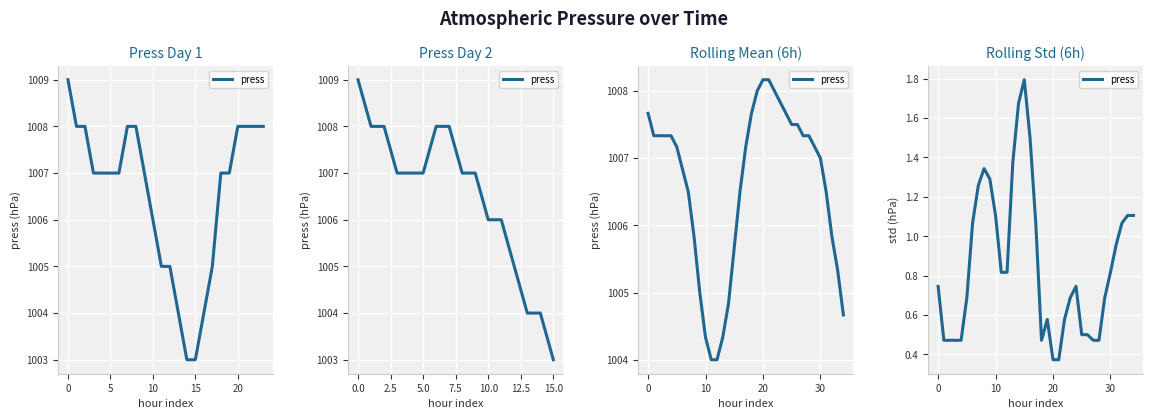

Does the chart display data point markers on the line(s)?

No